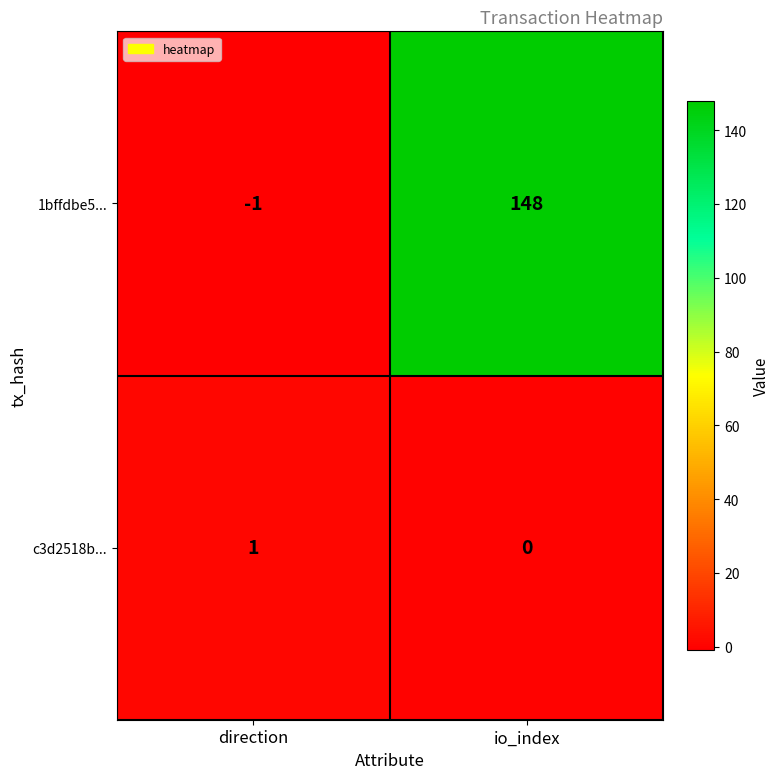

How many values in the c3d2518b... series are below 1?

1